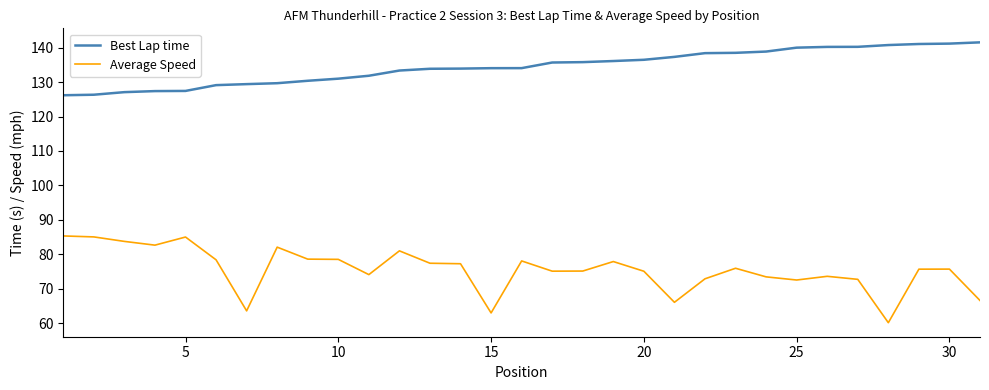

True or false: Best Lap time and Average Speed intersect in this chart.

False